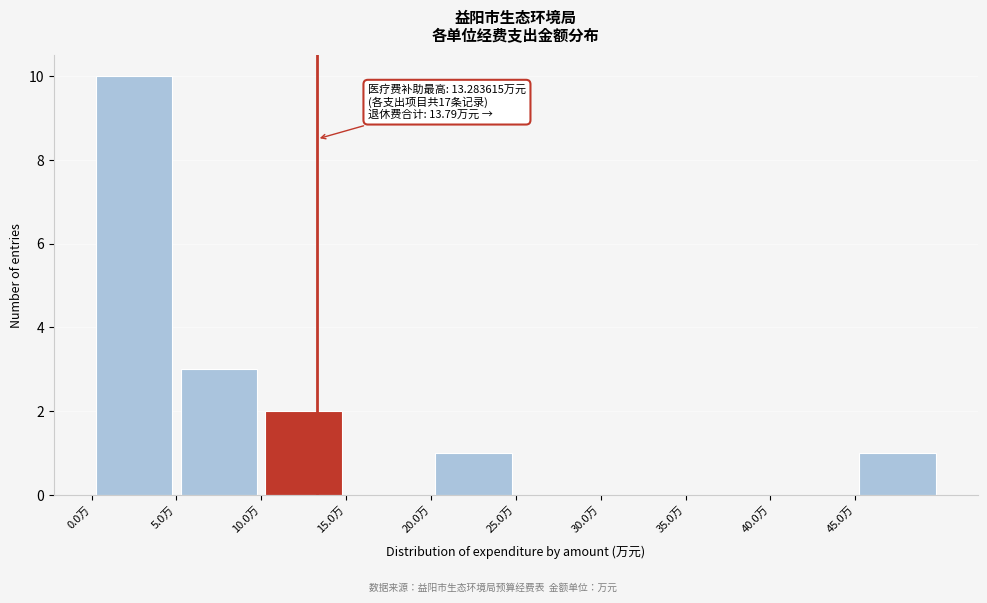

Which range on the x-axis has the tallest bar?

0 to 5